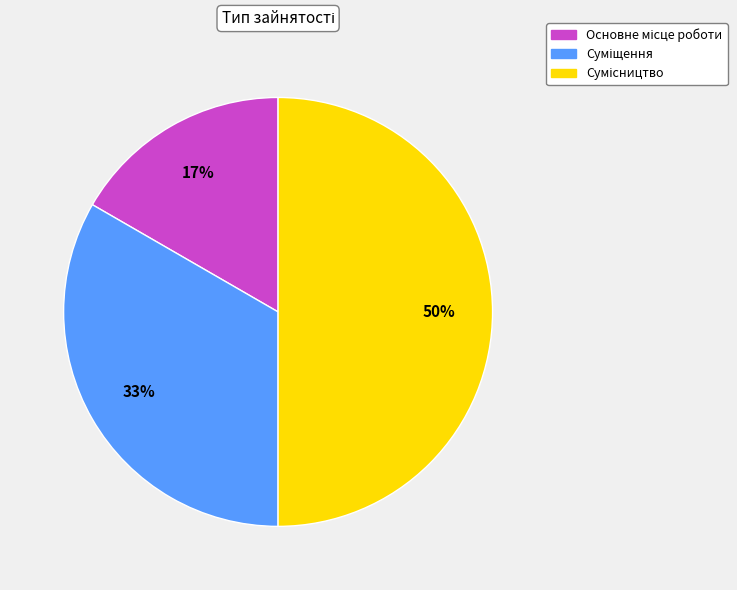

Count the number of slices in the pie.

3